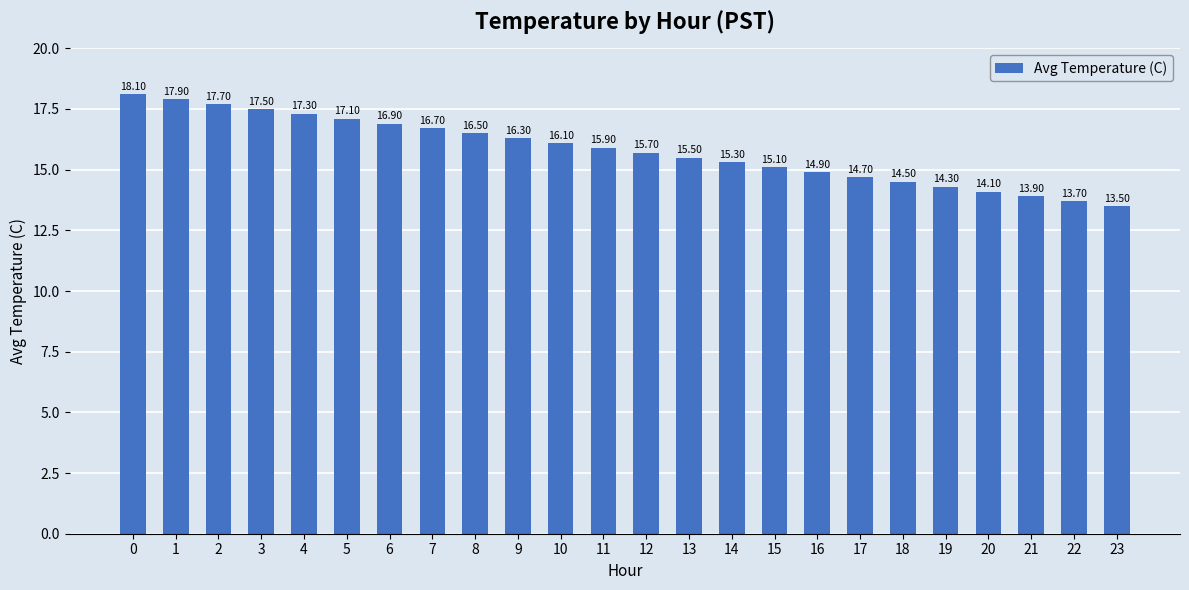

Approximately how many times larger is the value at 21 compared to 10?

0.9